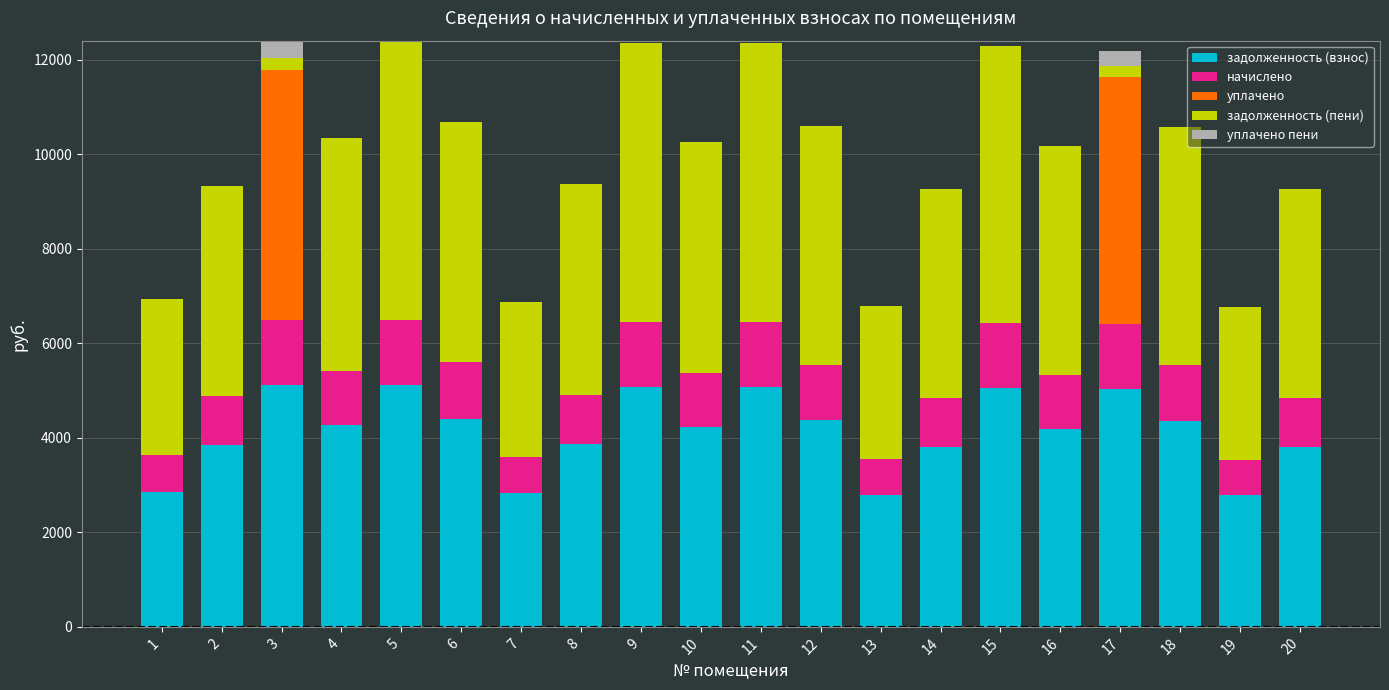

What is the highest value of the задолженность (взнос) series?

5108.9